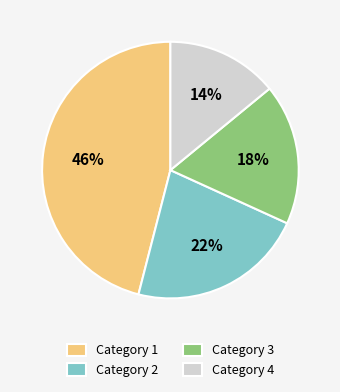

What is the smallest slice in the pie chart?

Category 4